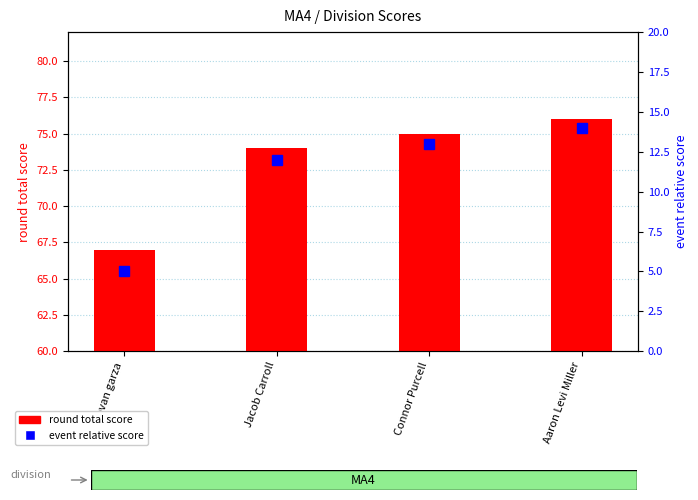

What is the value of the round total score bar at the 3rd from the left?

75